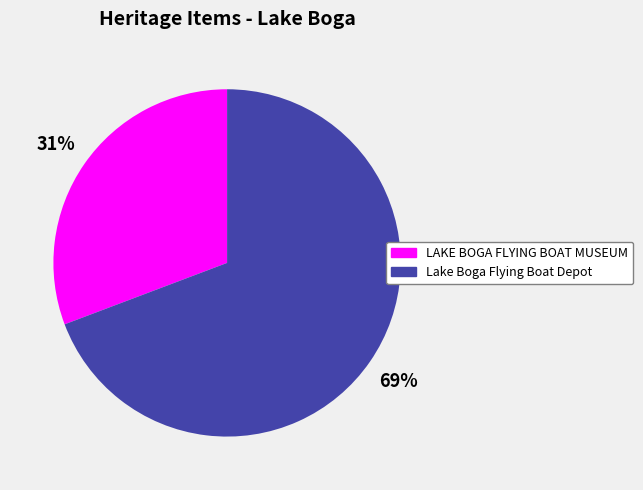

Do LAKE BOGA FLYING BOAT MUSEUM and Lake Boga Flying Boat Depot together represent more than half of the pie?

Yes